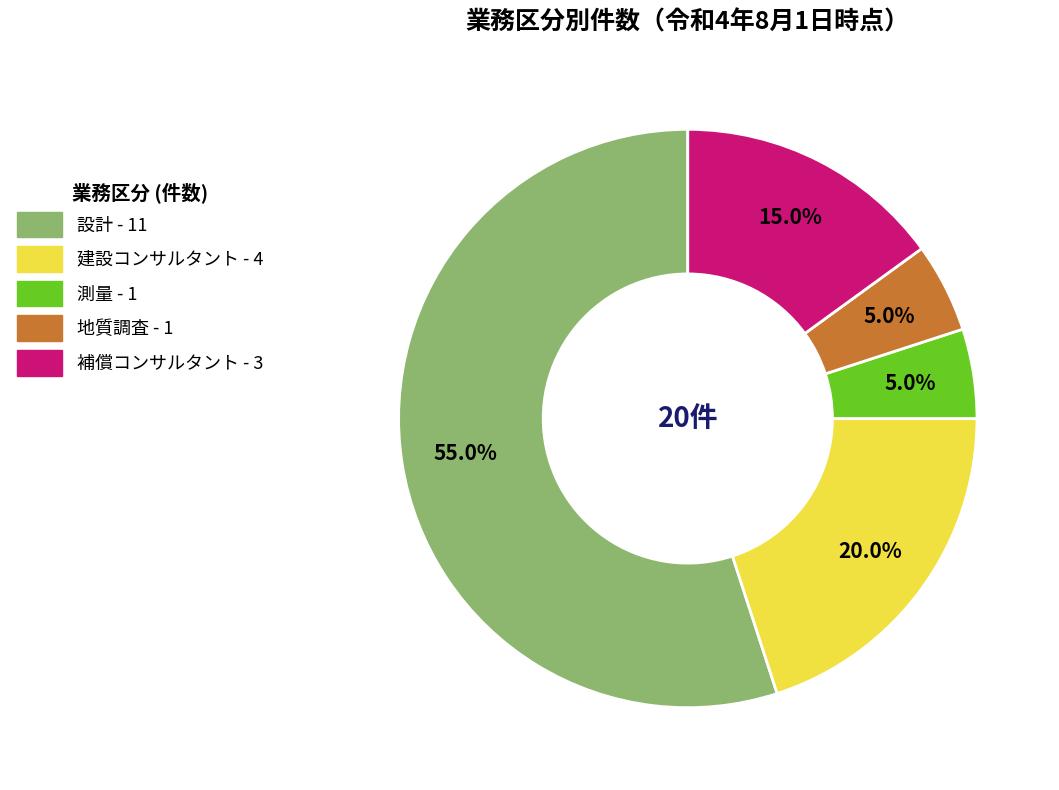

What percentage do 補償コンサルタント and 測量 together represent?

20.0%